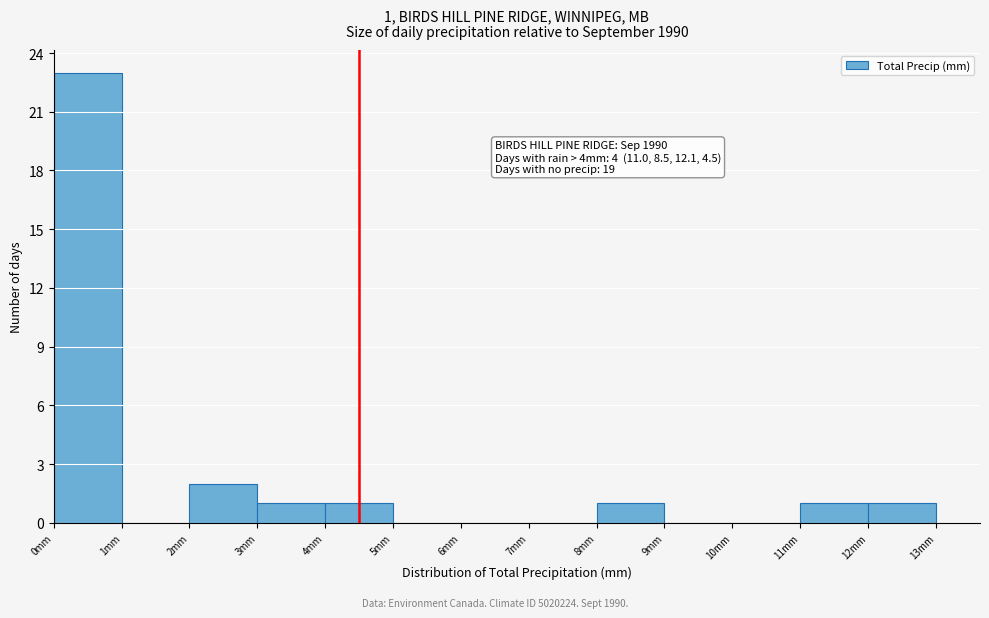

Which range on the x-axis has the tallest bar?

0 to 1